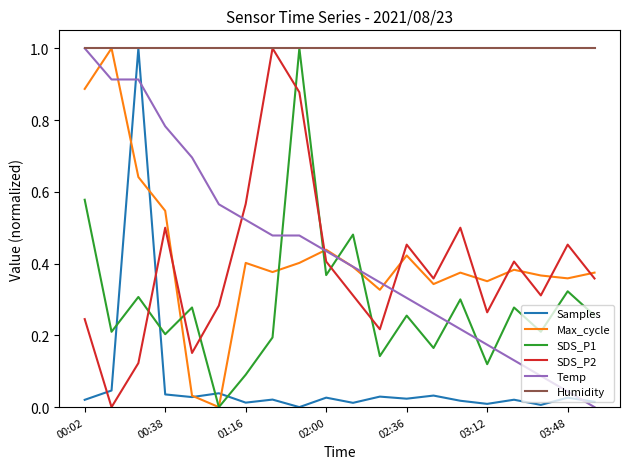

What is the maximum value for Humidity?

1.0